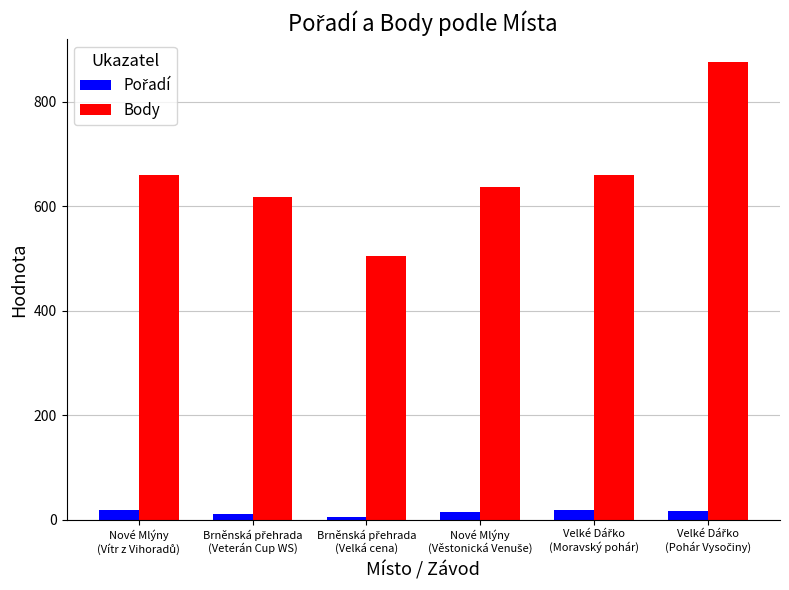

Which series has the largest range (max minus min)?

Body